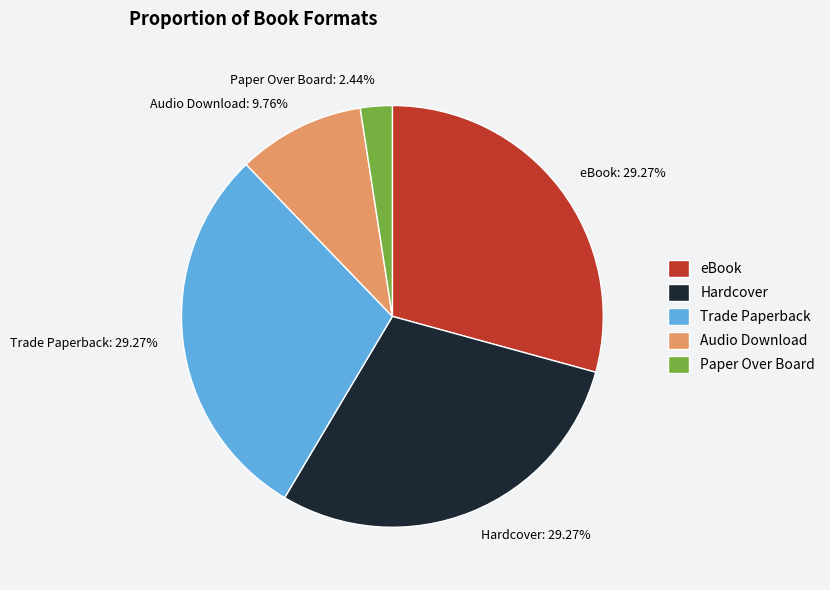

What portion of the pie excludes eBook?

70.7%